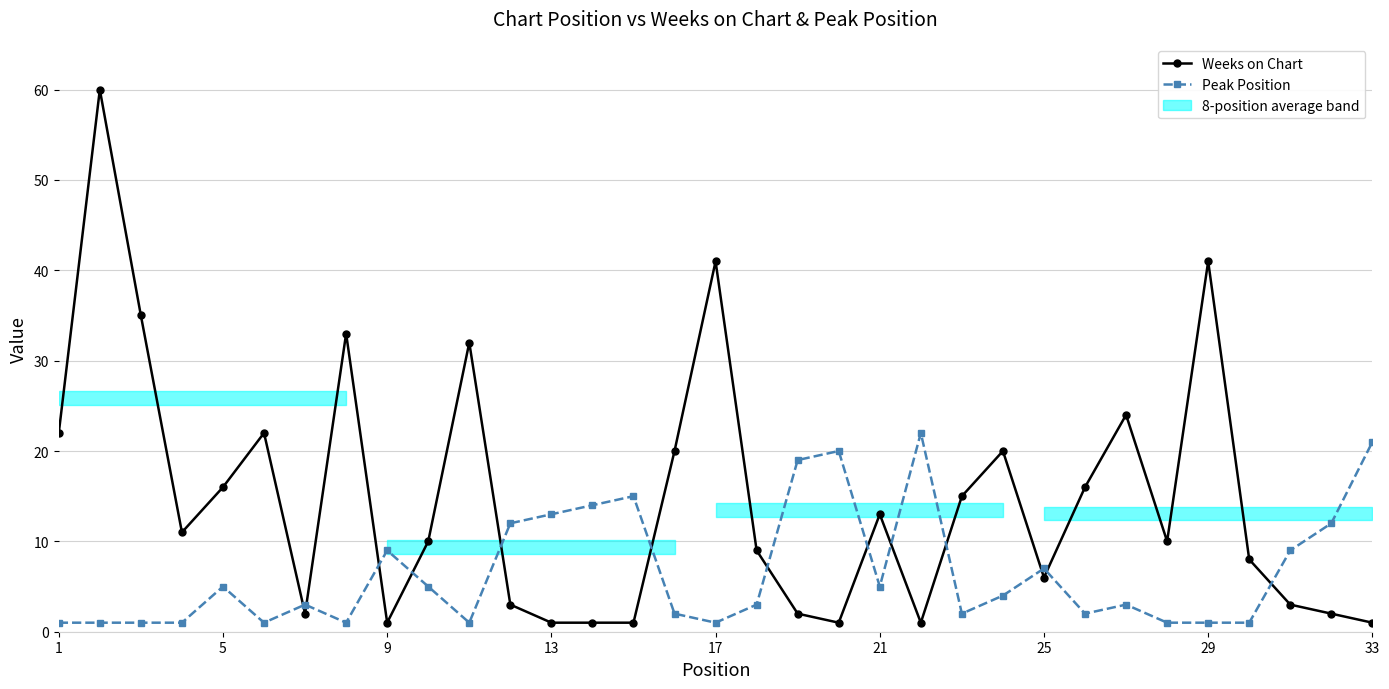

Is this an area chart (filled region under the line)?

No